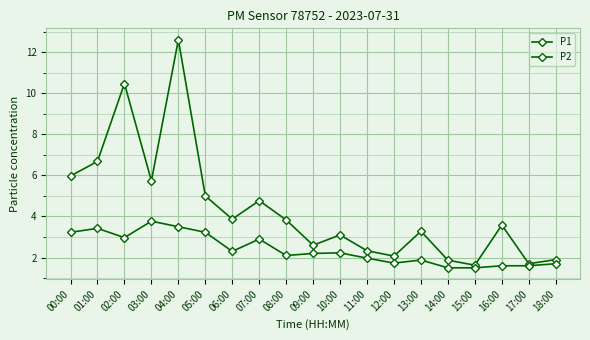

Is this an area chart (filled region under the line)?

No